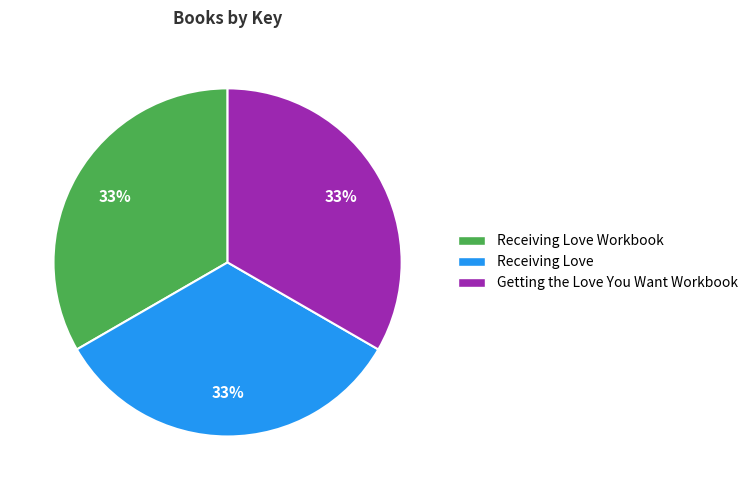

Approximately how many times larger is the value at Getting the Love You Want Workbook compared to Receiving Love Workbook?

1.0